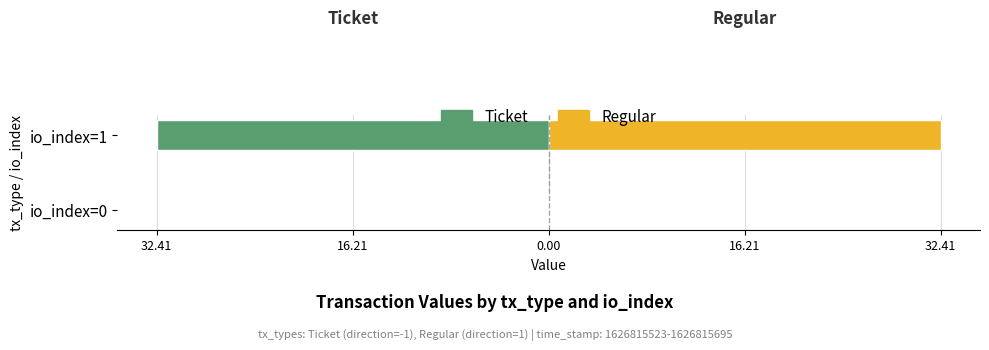

Between io_index=0 and io_index=1, which series saw the biggest shift?

Ticket